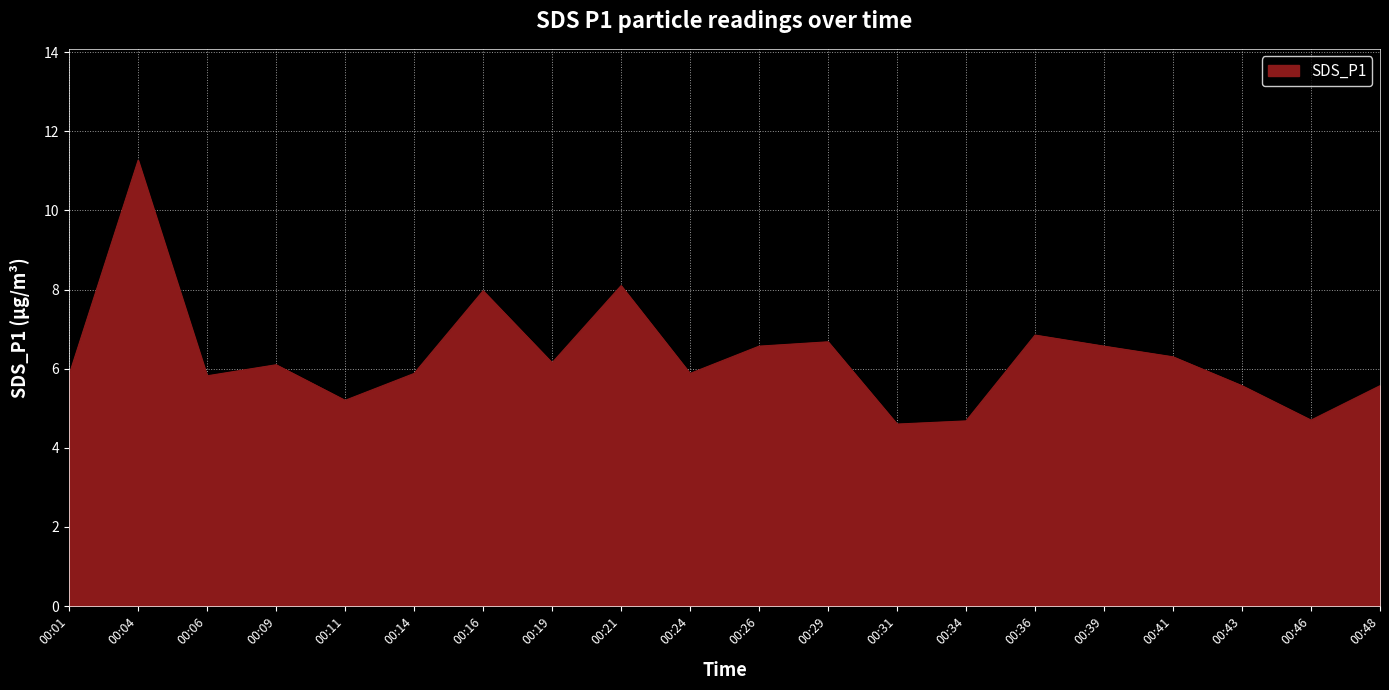

Between 00:34 and 00:09, which is larger?

00:09